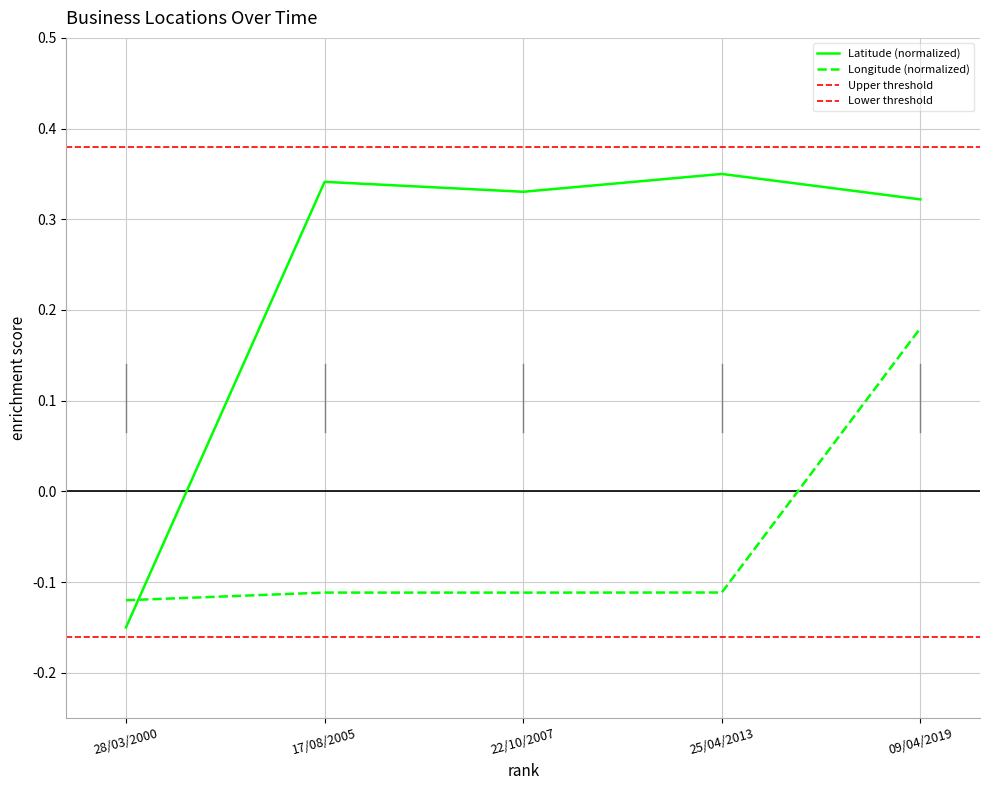

At which label does Latitude (normalized) first exceed 0?

17/08/2005